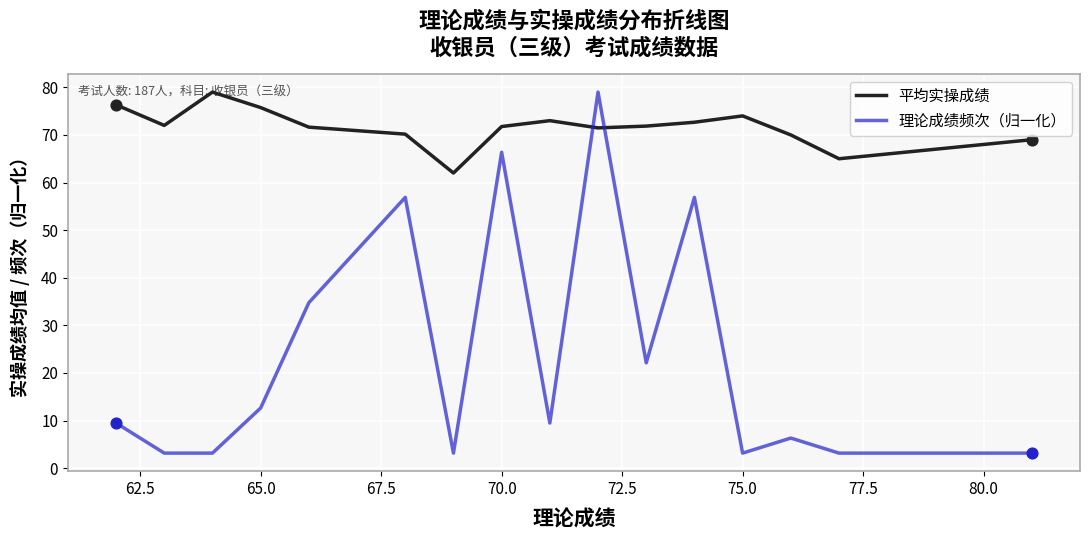

Which series has the largest range (max minus min)?

理论成绩频次（归一化）